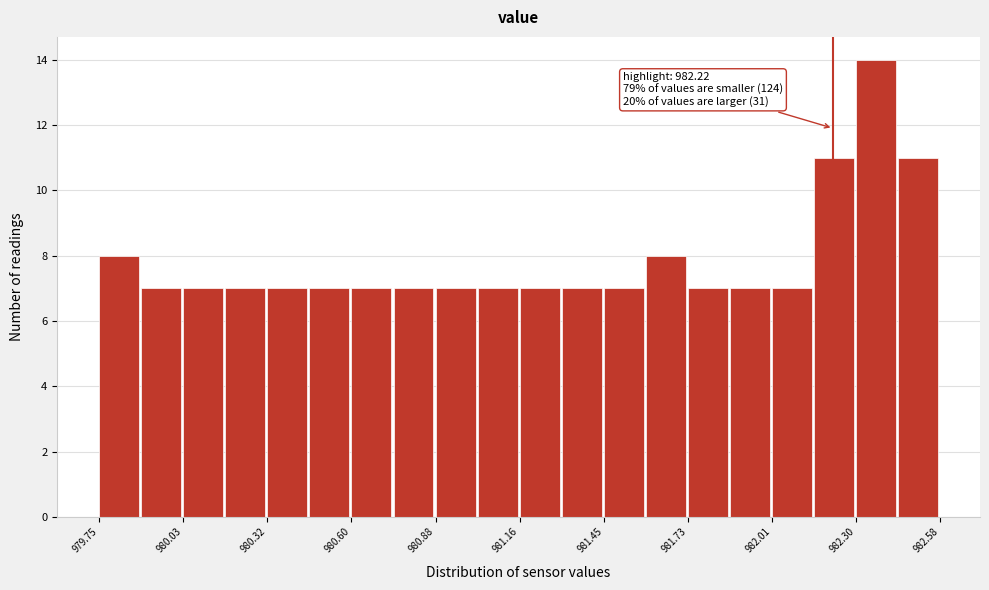

Read against the x-axis, roughly where is the centre of the tallest bar?

982.35